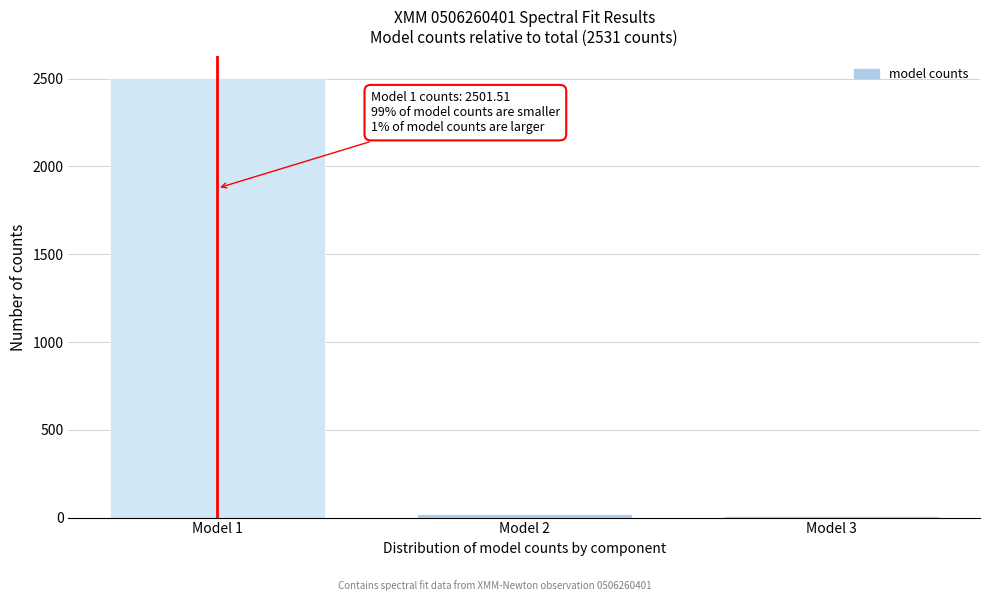

Reading left to right, transcribe all the data shown in this chart.

2501.5	20.7	8.8